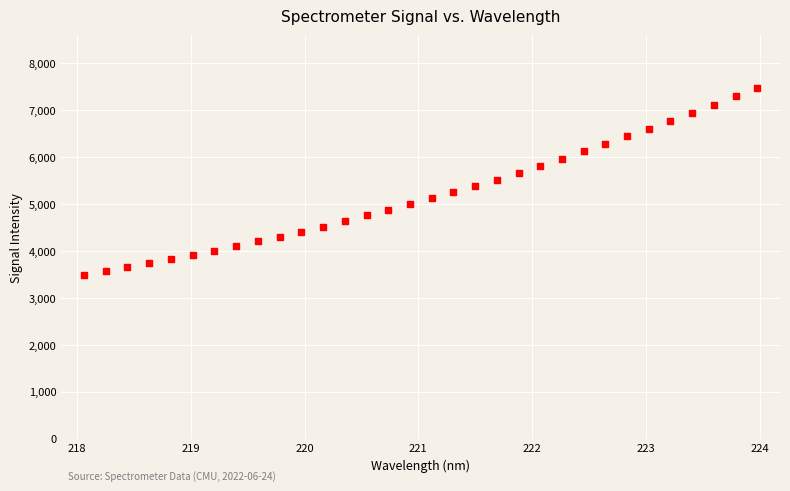

What is the range of X values (max minus min)?

5.9